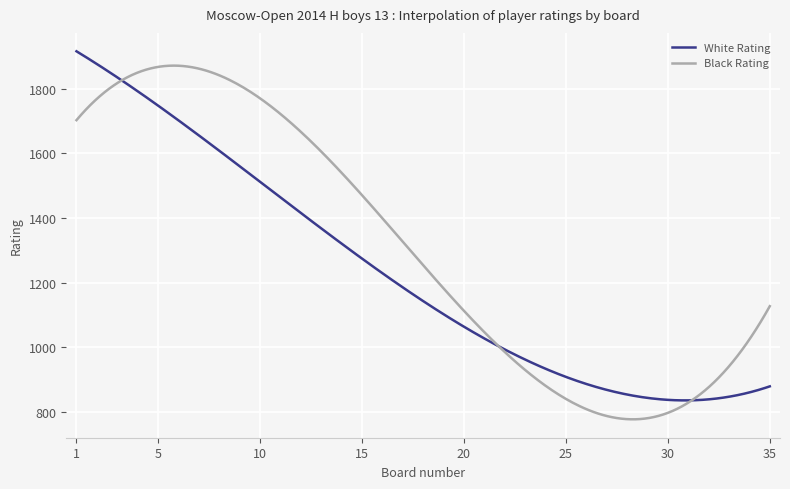

What is the greatest value displayed?

1916.8